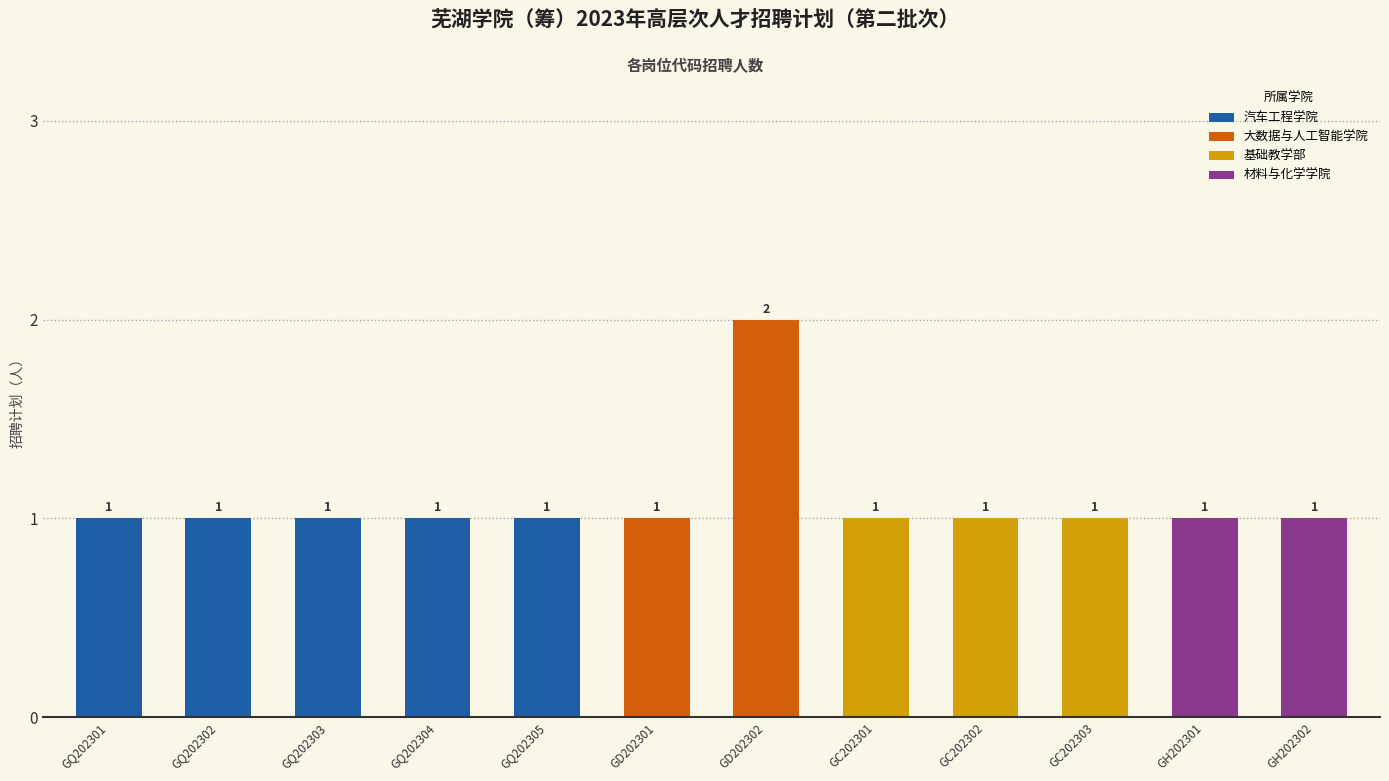

What is the label of the 1st bar from the right?

GH202302